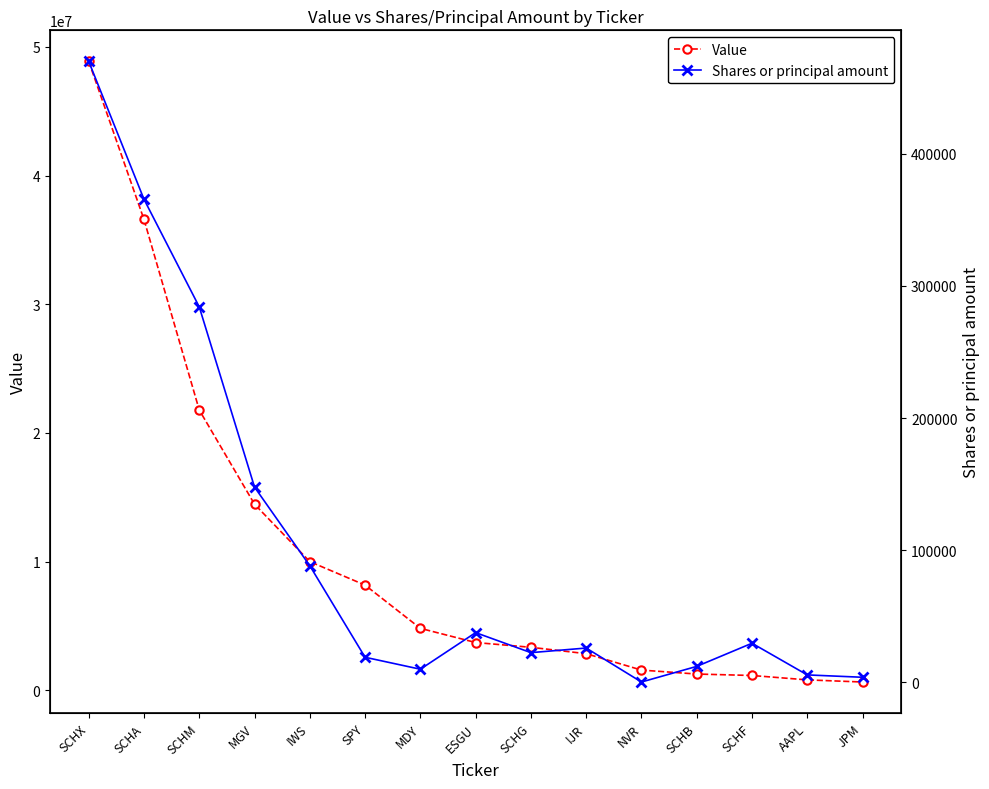

Is it true that Shares or principal amount equals 118275 at SCHX?

False